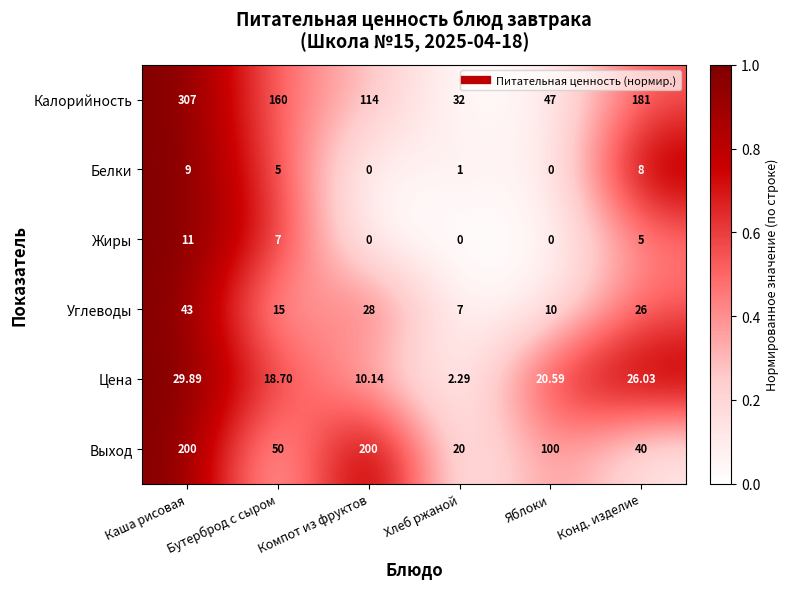

Which series has the largest range (max minus min)?

Калорийность